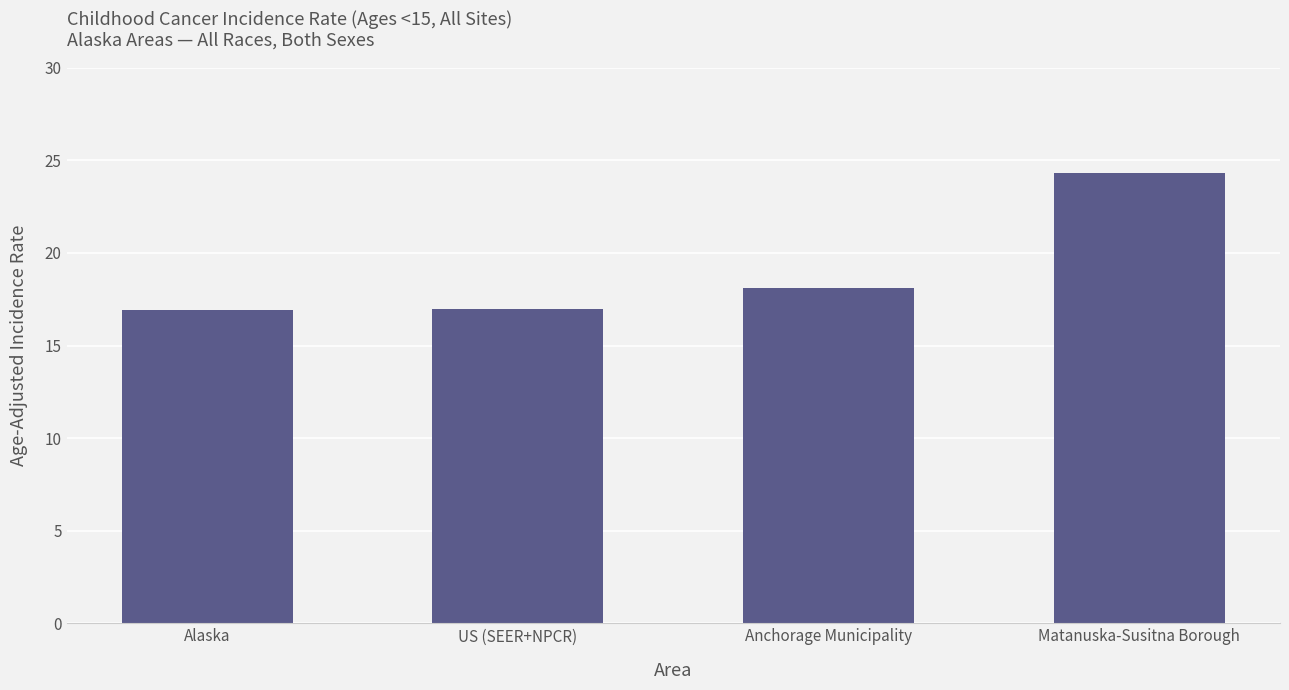

Which label corresponds to the largest value in the chart?

Matanuska-Susitna Borough